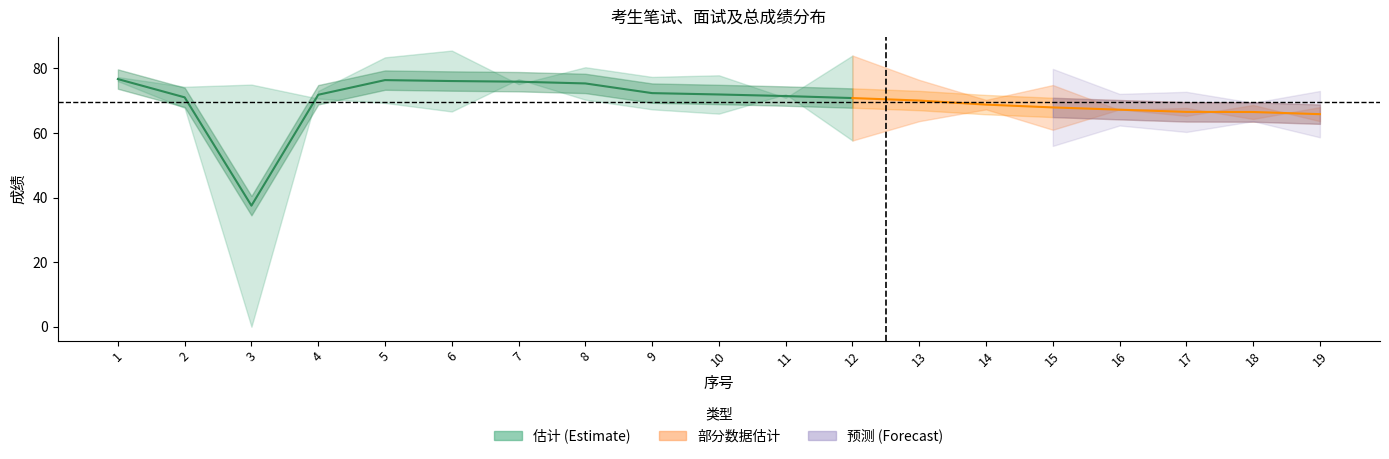

The value of 笔试成绩 at 3 is 75.0. True or false?

True